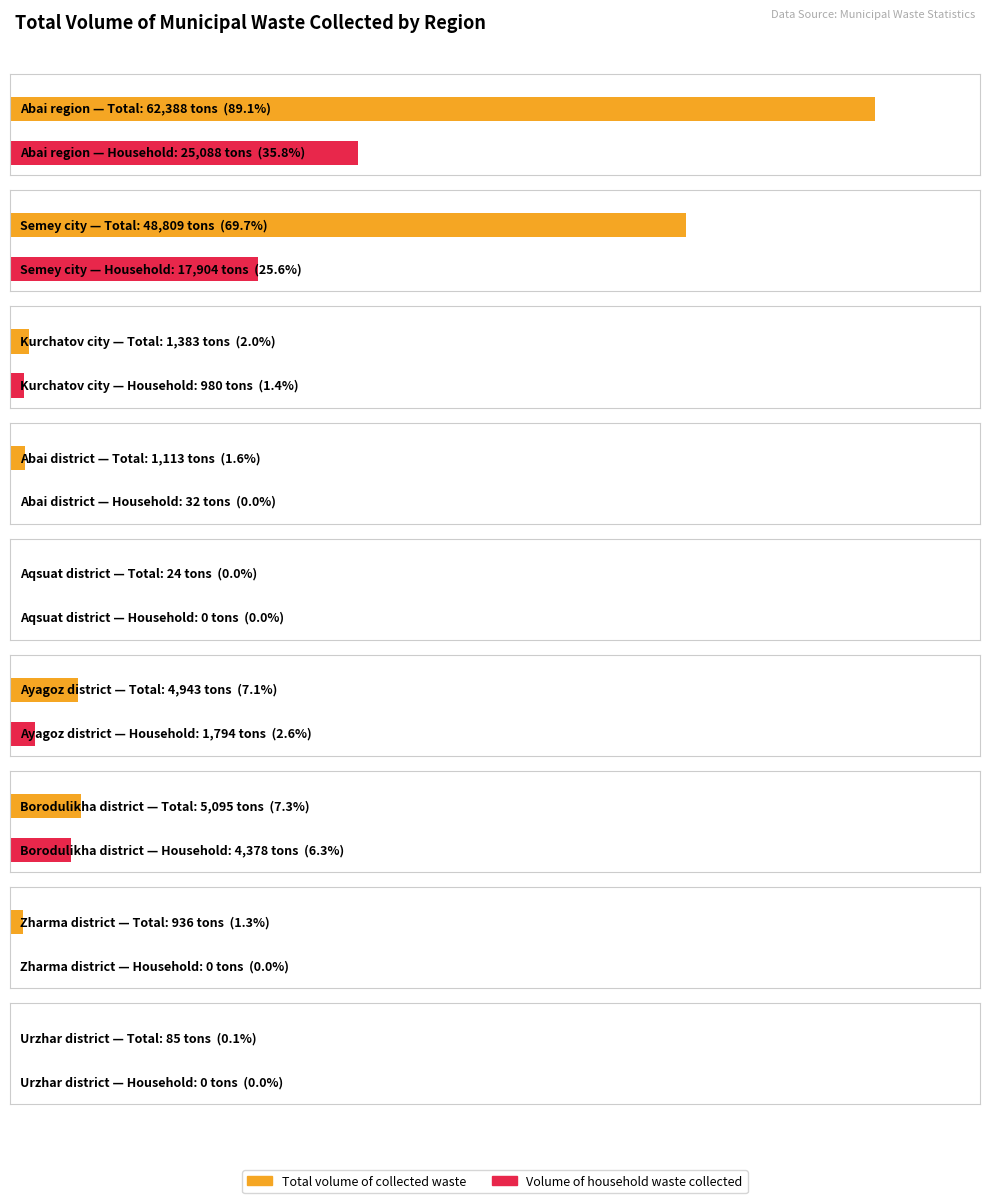

How many bars are there in total?

18